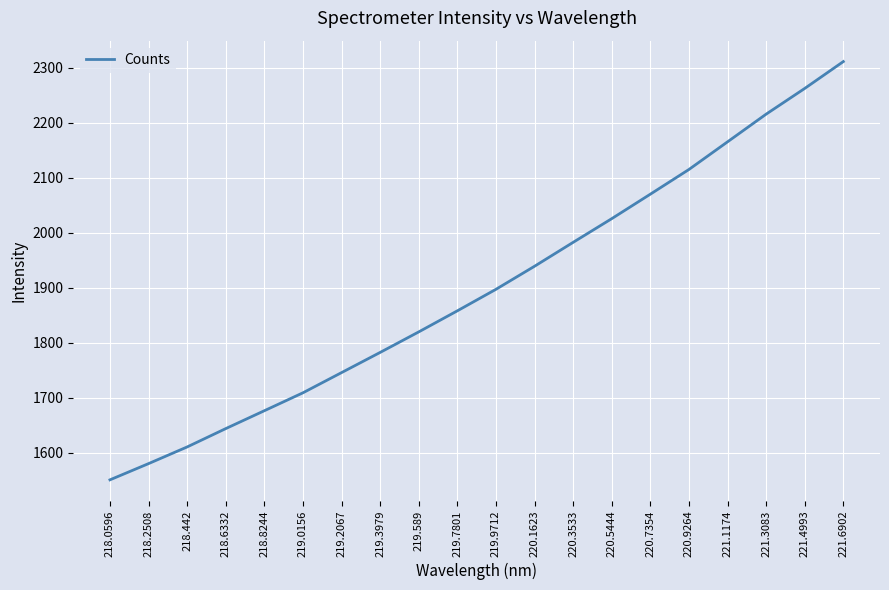

Reading left to right, transcribe all the data shown in this chart.

1550.6	1580.1	1610.4	1643.8	1676.3	1708.9	1745.7	1782.4	1819.7	1858.0	1897.2	1939.1	1982.6	2025.7	2070.2	2115.2	2165.5	2215.8	2262.6	2311.5